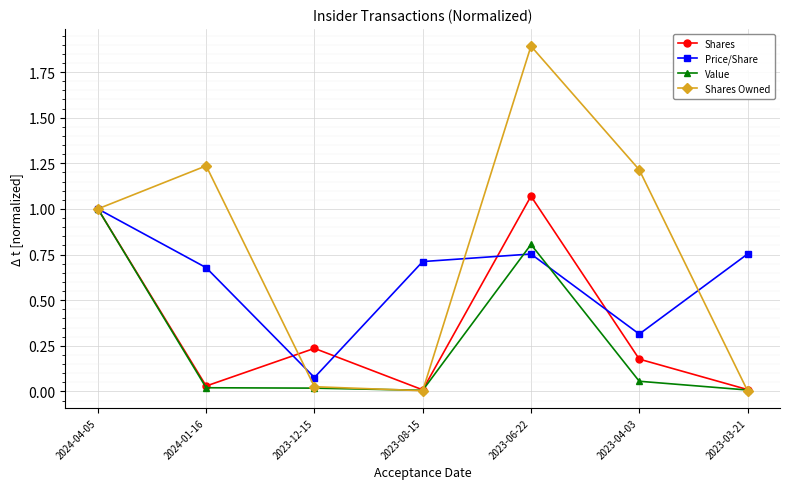

Where is the first local maximum for Shares?

2023-12-15